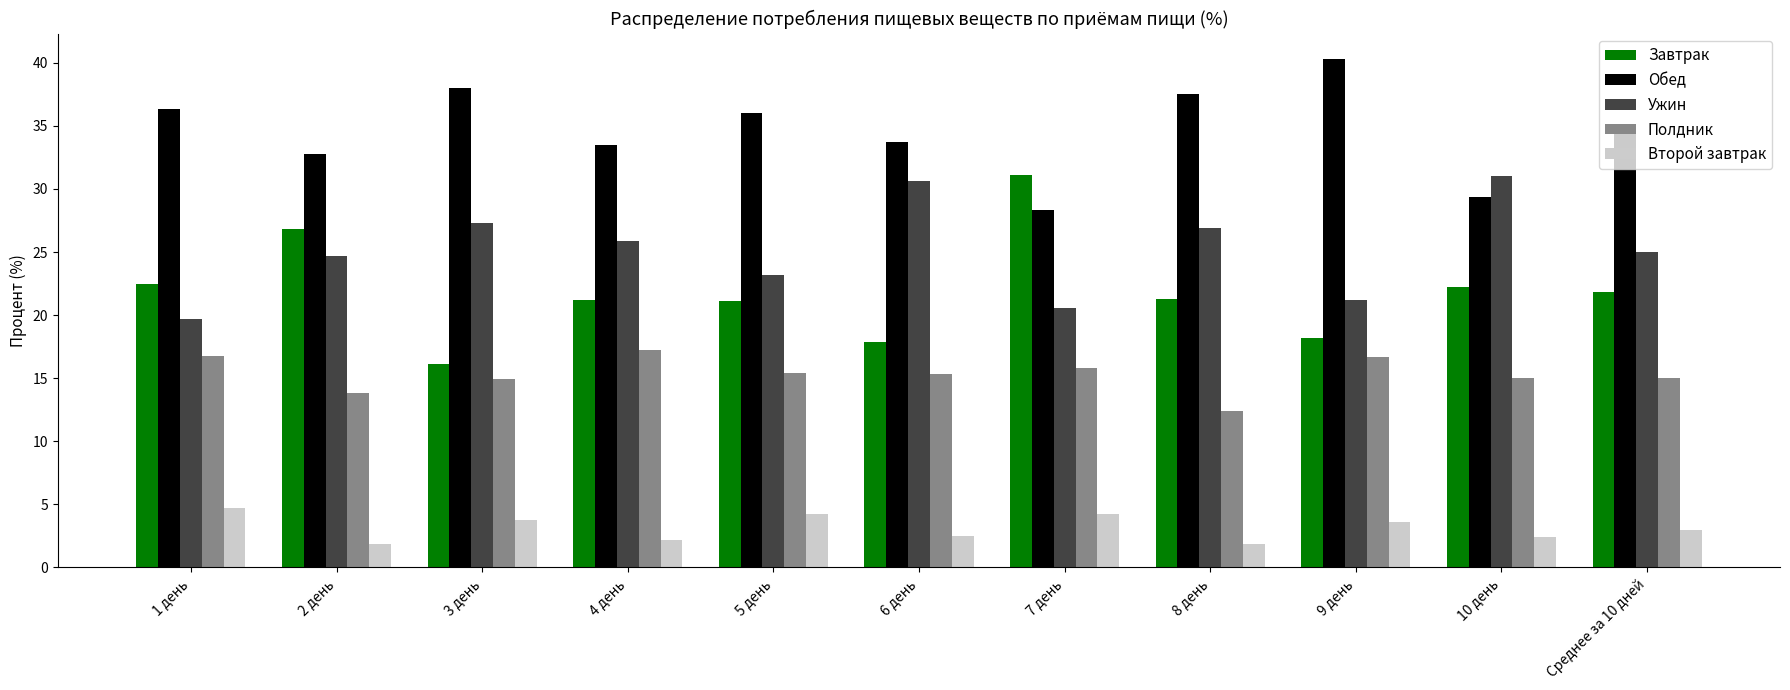

What are all the series names shown in the legend?

Завтрак, Обед, Ужин, Полдник, Второй завтрак